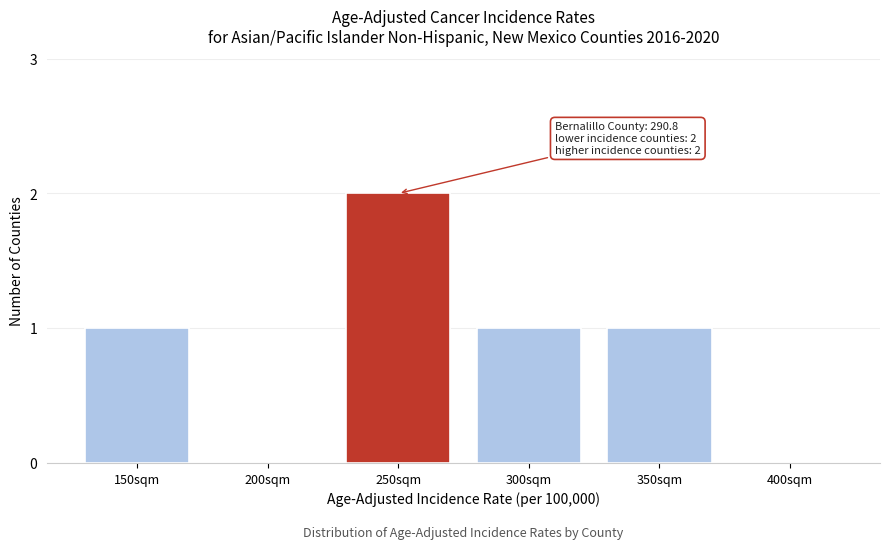

Reading left to right, what are all the values shown in this chart?

150sqm=1	200sqm=0	250sqm=2	300sqm=1	350sqm=1	400sqm=0